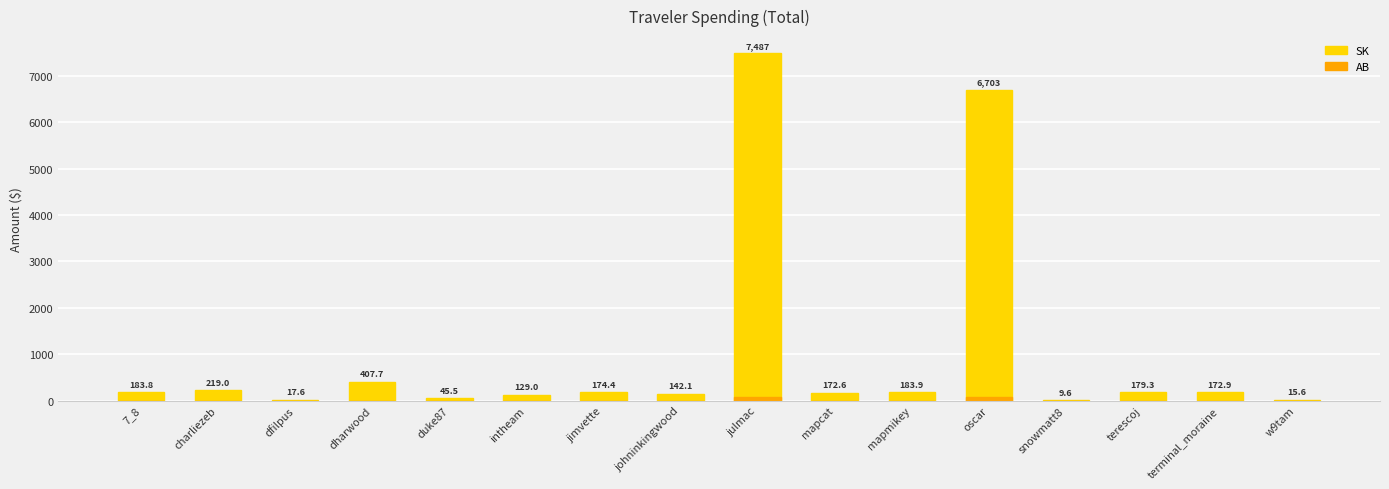

What is the label of the 4th bar from the right?

snowmatt8